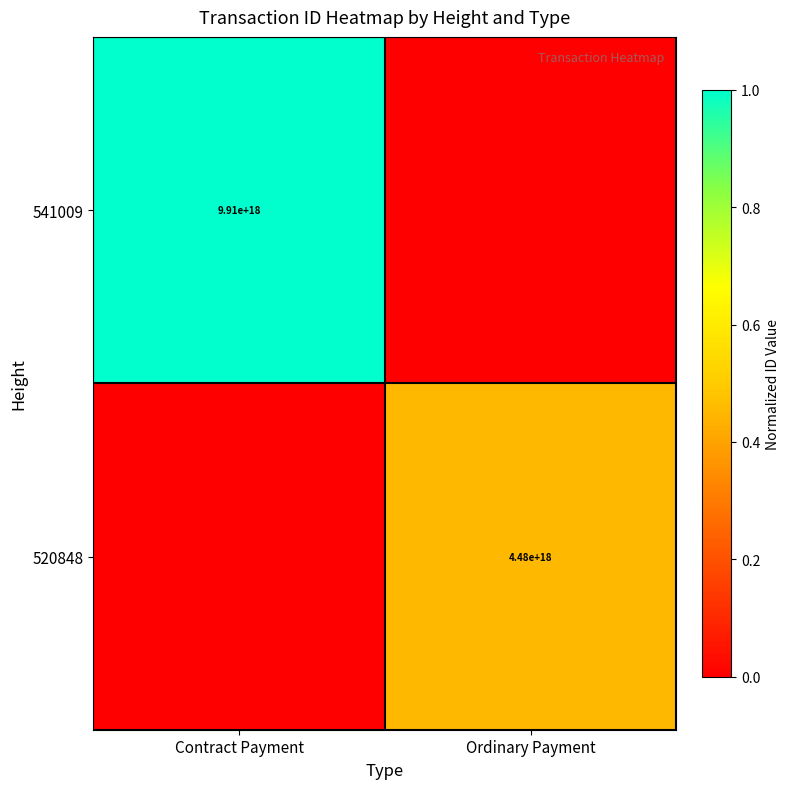

True or false: 520848 has a value of 7110652922370729984 at Ordinary Payment.

False